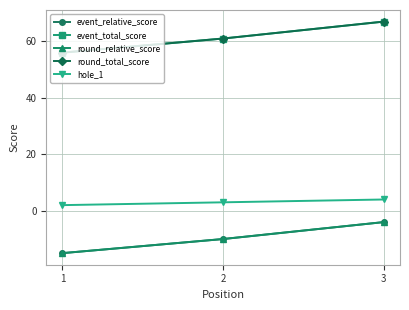

Is this an area chart (filled region under the line)?

No